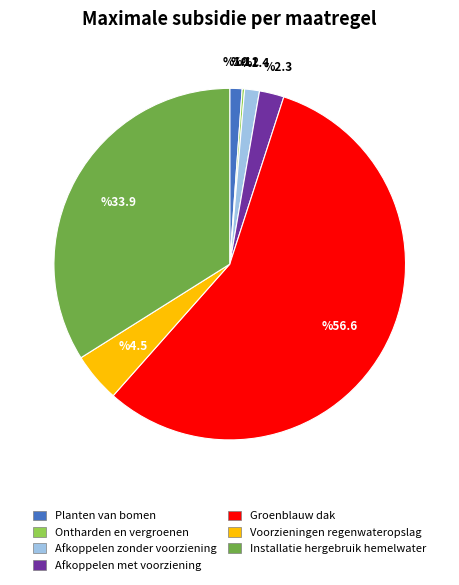

Do Voorzieningen regenwateropslag and Afkoppelen zonder voorziening together represent more than half of the pie?

No